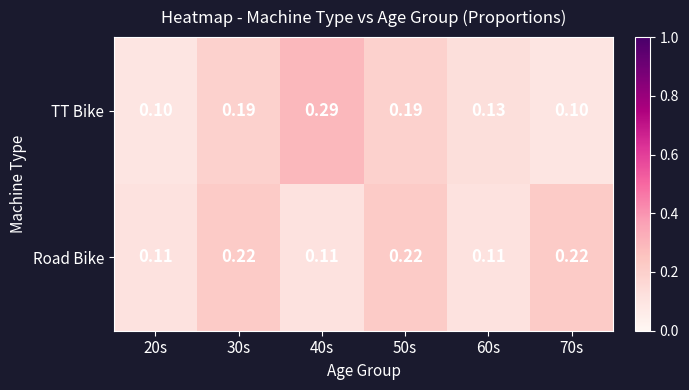

Which series changed the most between 20s and 40s?

TT Bike